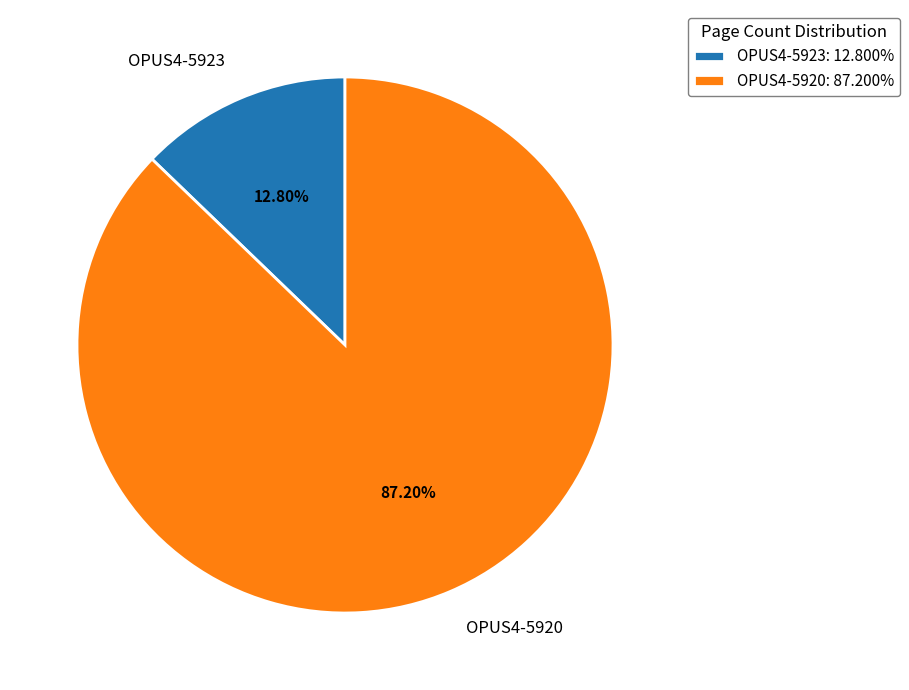

What is the largest slice in the pie chart?

OPUS4-5920